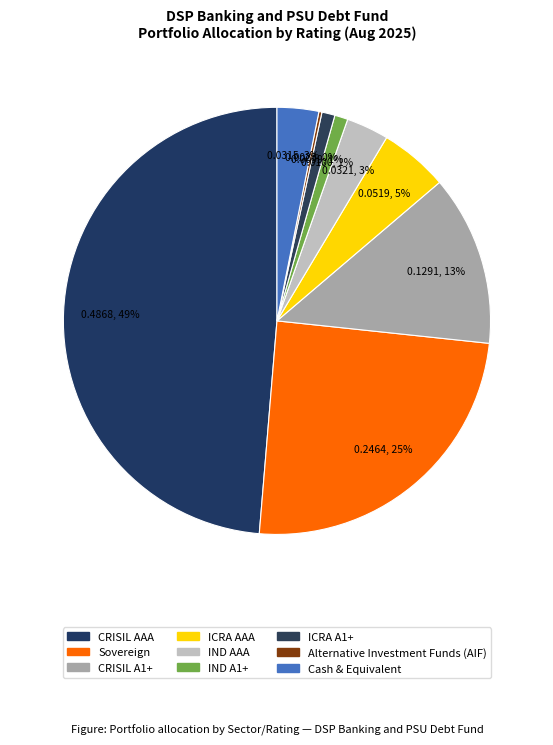

The IND A1+ slice represents 15% of the pie. True or false?

False